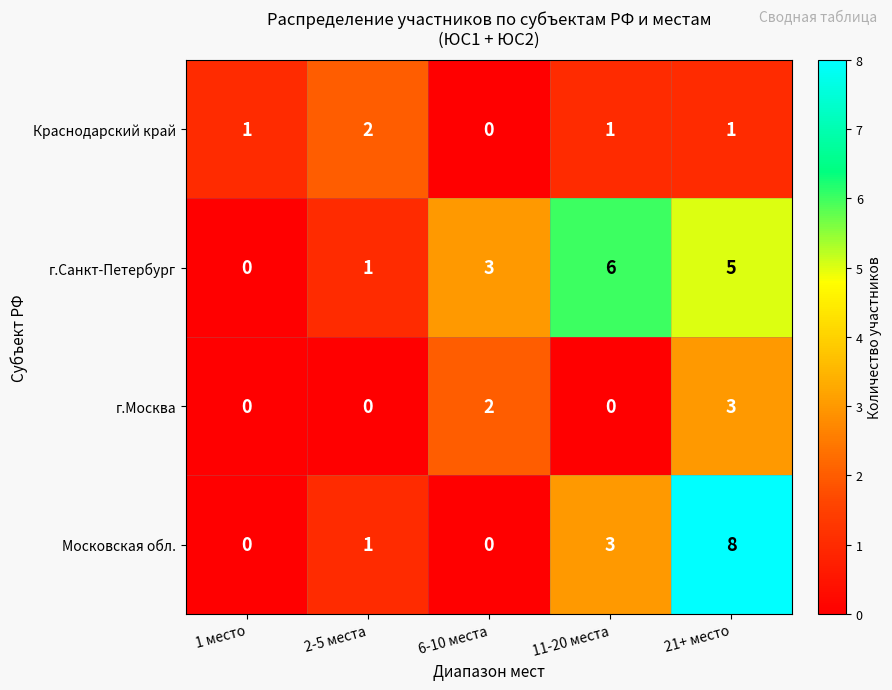

Which series has the largest total across all categories?

г.Санкт-Петербург